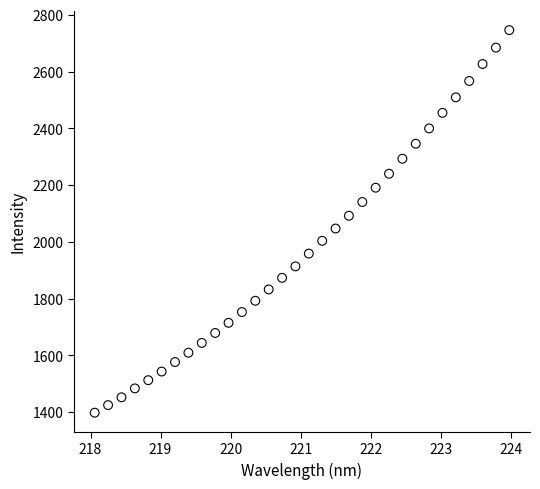

What is the range of Y values (max minus min)?

1347.9